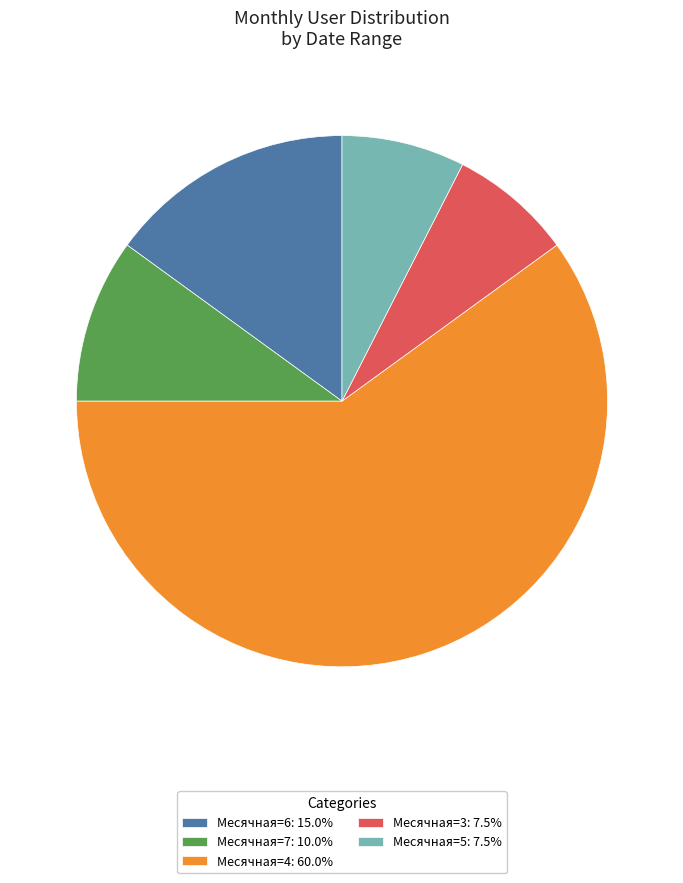

Does Месячная=4: 60.0% account for over 50% of the chart?

Yes